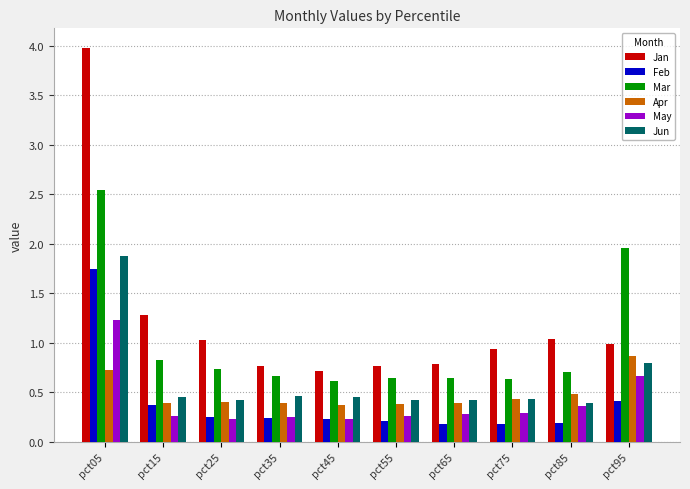

The May series shows 0.4 at pct15. True or false?

False